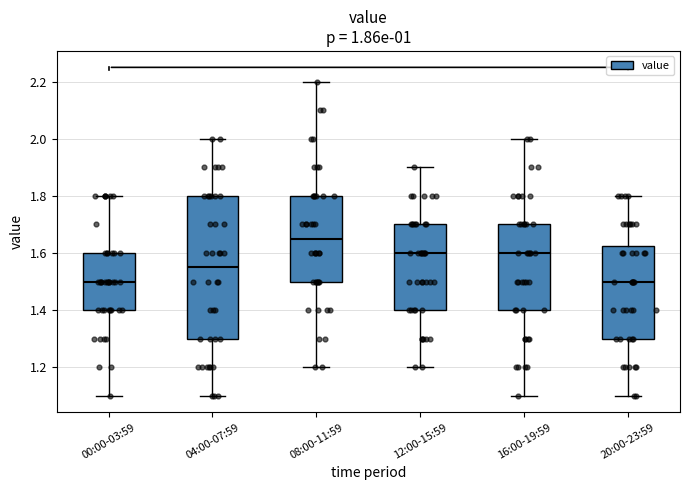

Which box is the tallest, from its lower edge to its upper edge?

04:00-07:59